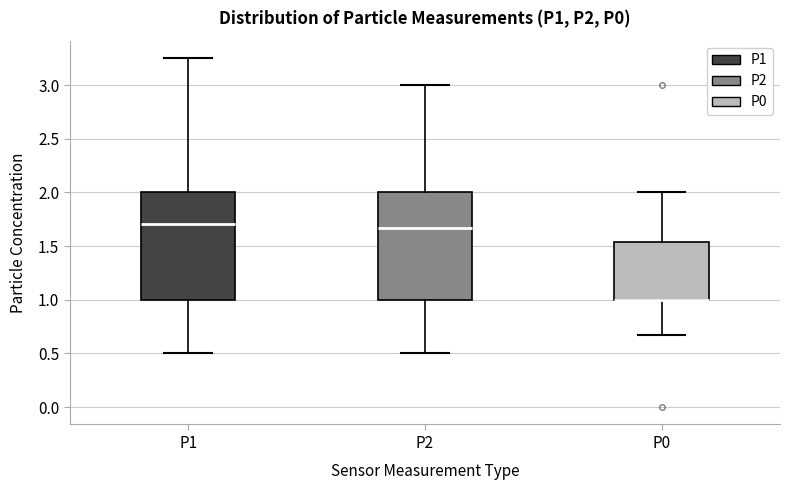

Where is the lower edge of the box for P0 on the y-axis? The values are not printed on the chart, so give them approximately, as read against the axis.

1.00